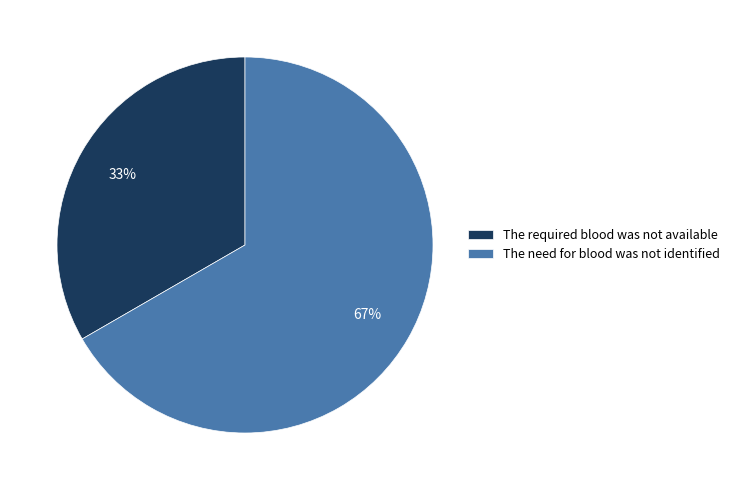

What is the ratio of the value at The required blood was not available to the value at The need for blood was not identified?

0.5